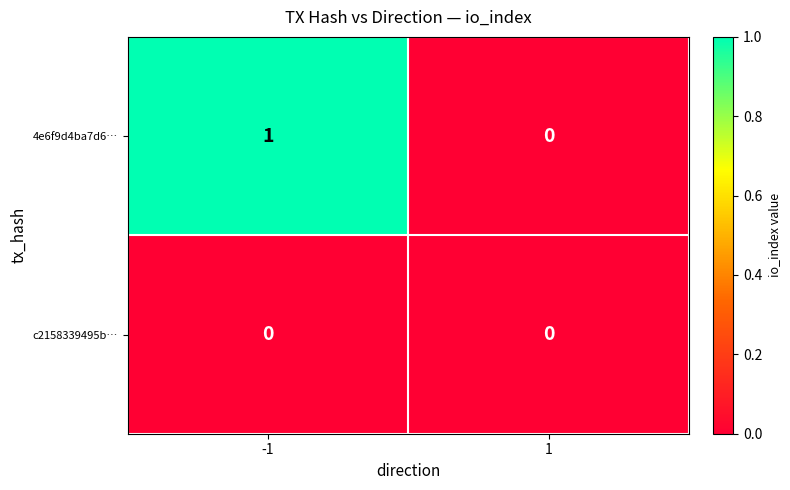

List the series in order of their peak value, lowest first.

c2158339495b…, 4e6f9d4ba7d6…